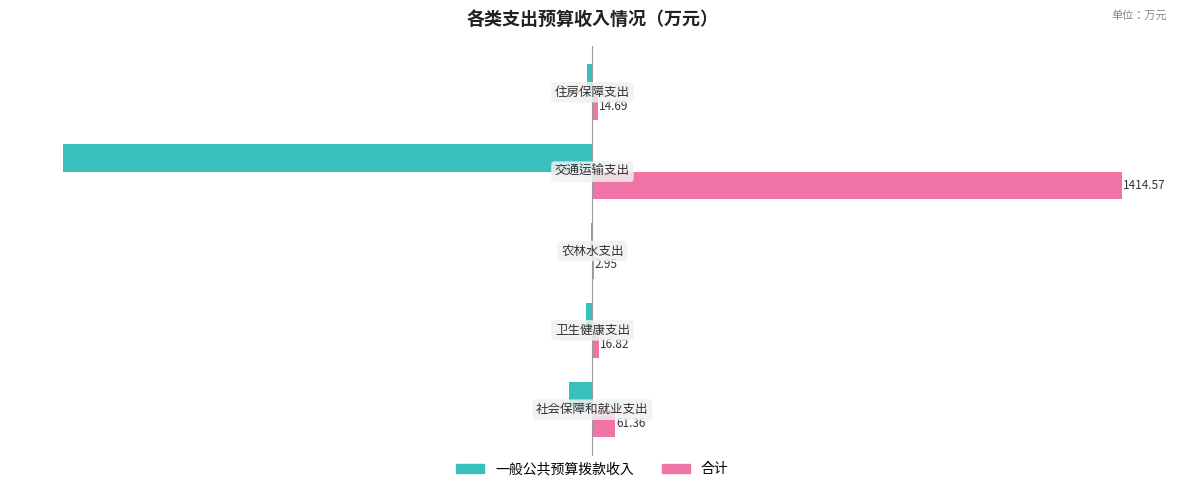

Which series has the largest total across all categories?

合计